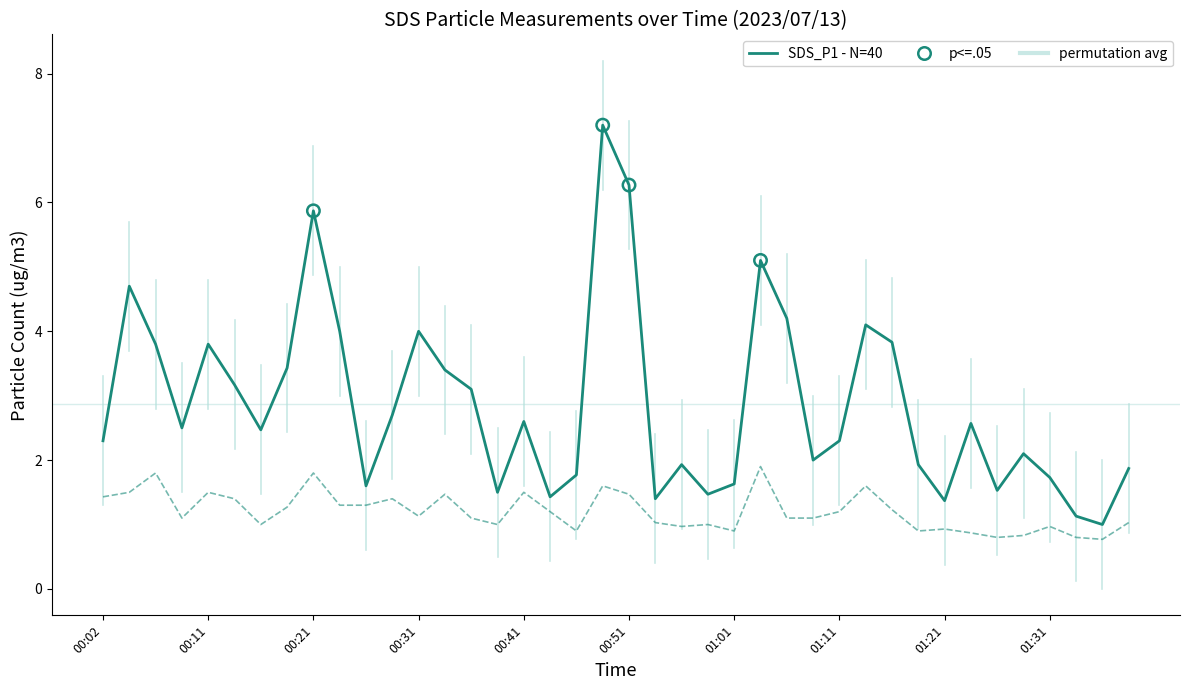

At which category is the sum across all series the highest?

00:49